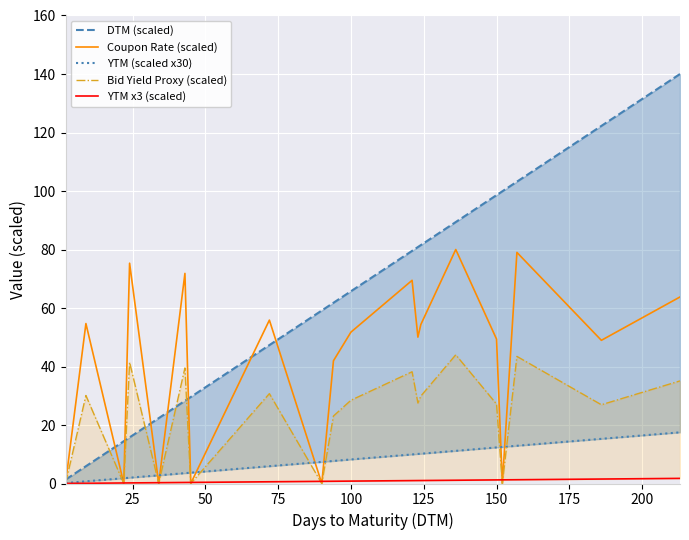

Reading left to right, transcribe all the data shown in this chart.

DTM (scaled): 1.3	5.9	14.5	15.8	22.3	28.3	29.6	47.3	59.2	61.8	65.7	79.5	80.8	81.5	89.4	98.6	99.9	103.2	122.3	140.0
Coupon Rate (scaled): 0.0	54.7	0.0	75.3	0.0	71.8	0.0	55.9	0.0	42.0	51.7	69.5	50.0	54.3	80.0	49.4	0.0	79.0	49.0	63.8
YTM (scaled x30): 0.1	0.8	1.8	2.0	2.8	3.5	3.7	5.9	7.4	7.7	8.2	9.9	10.1	10.2	11.2	12.3	12.5	12.9	15.3	17.5
Bid Yield Proxy (scaled): 0.0	30.1	0.0	41.4	0.0	39.5	0.0	30.7	0.0	23.1	28.5	38.2	27.5	29.9	44.0	27.2	0.0	43.5	26.9	35.1
YTM x3 (scaled): 0.0	0.1	0.2	0.2	0.3	0.4	0.4	0.6	0.7	0.8	0.8	1.0	1.0	1.0	1.1	1.2	1.2	1.3	1.5	1.7